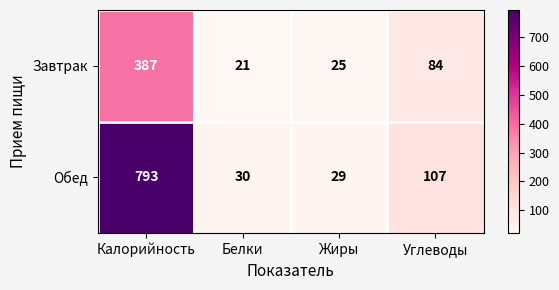

Is it true that Обед equals 107 at Углеводы?

True